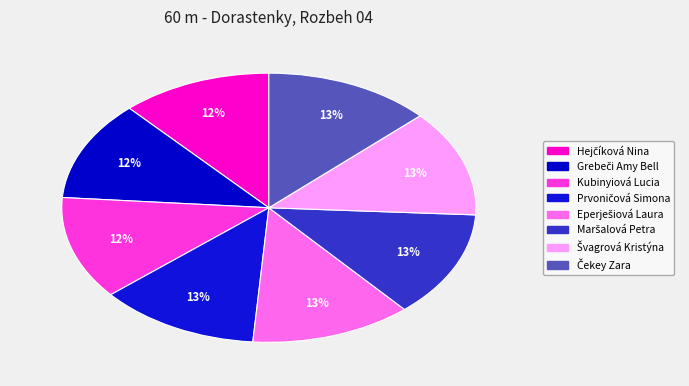

What is the largest slice in the pie chart?

Čekey Zara